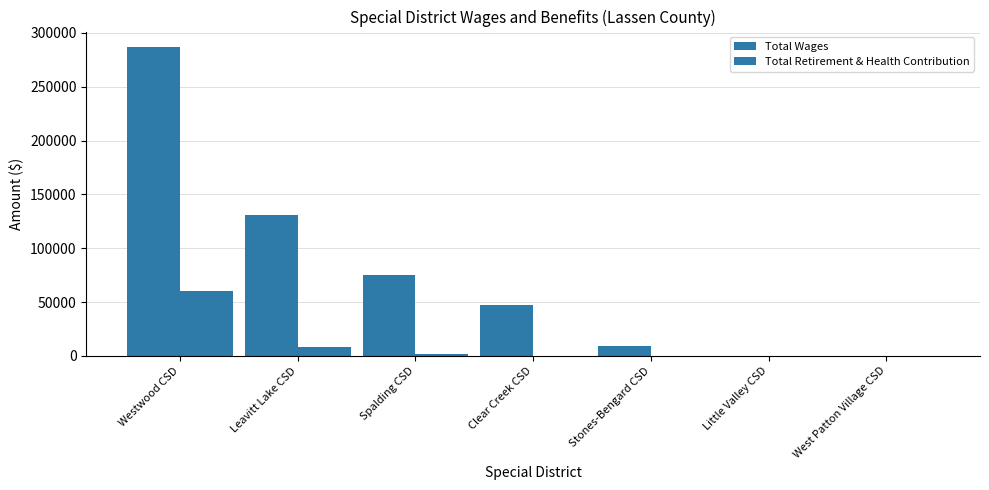

At how many categories does at least one series exceed 239403?

1